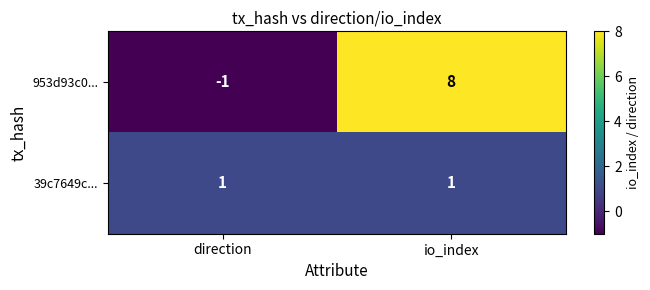

What is the difference between the highest and lowest values at direction?

2